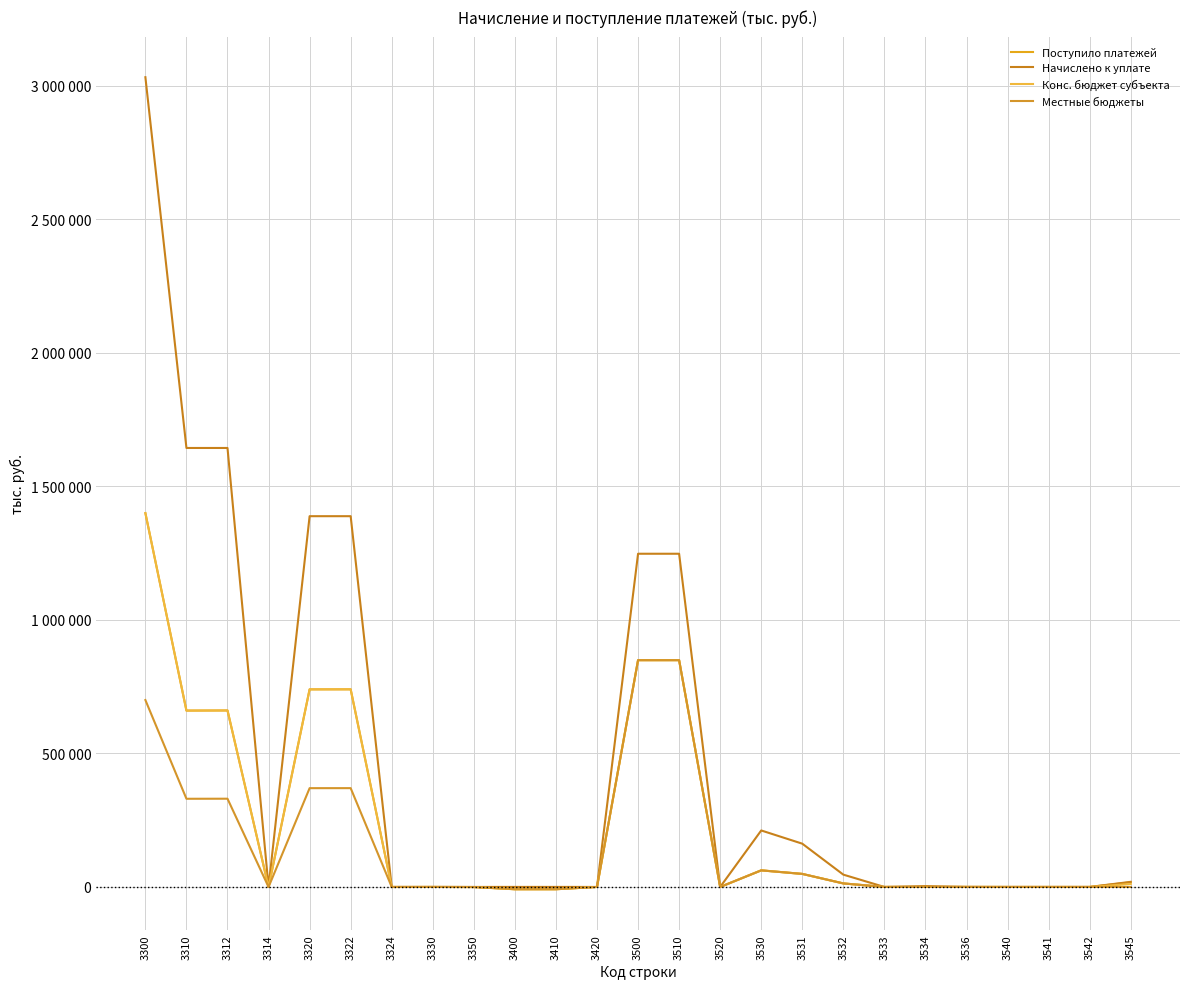

The Поступило платежей series shows 739755 at 3320. True or false?

True